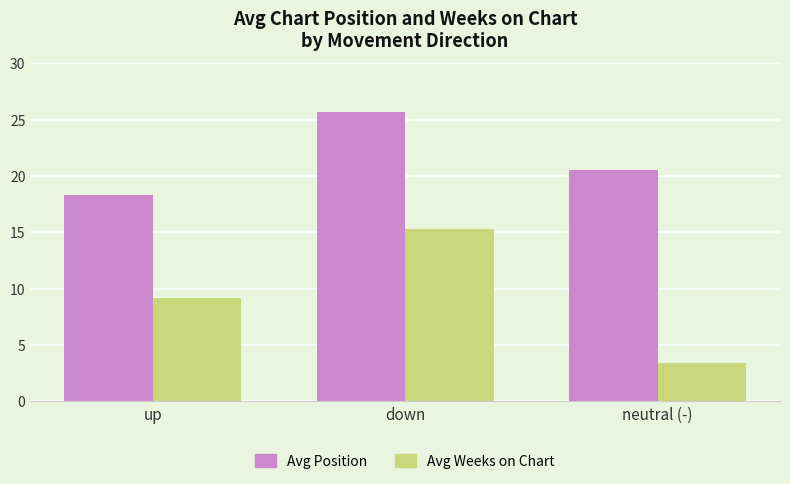

What is the highest value of the Avg Position series?

25.7